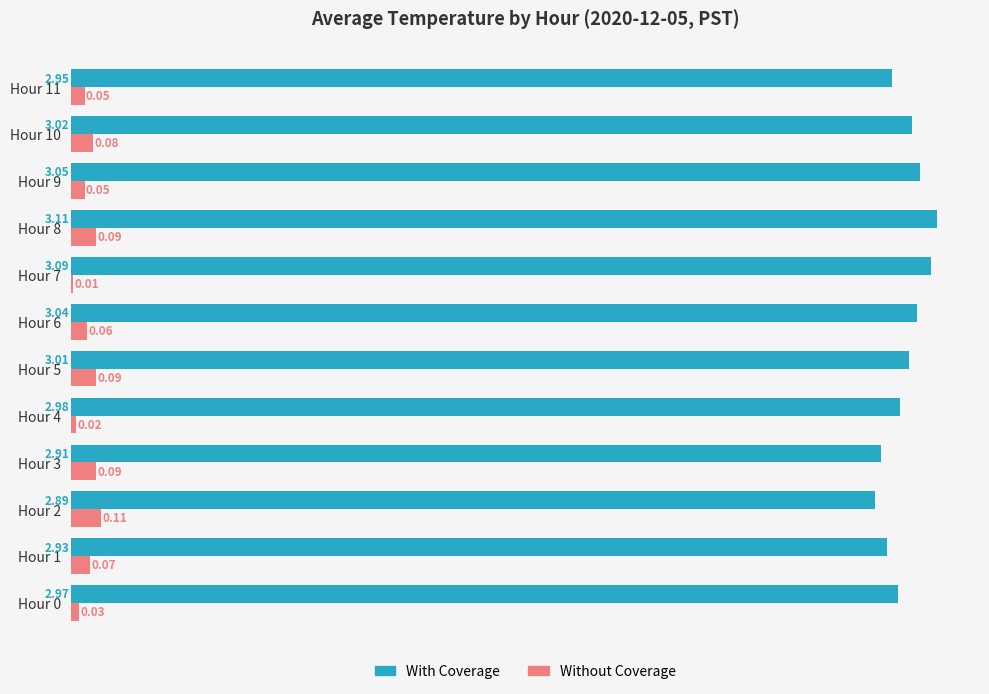

At which label does With Coverage reach its minimum?

Hour 2